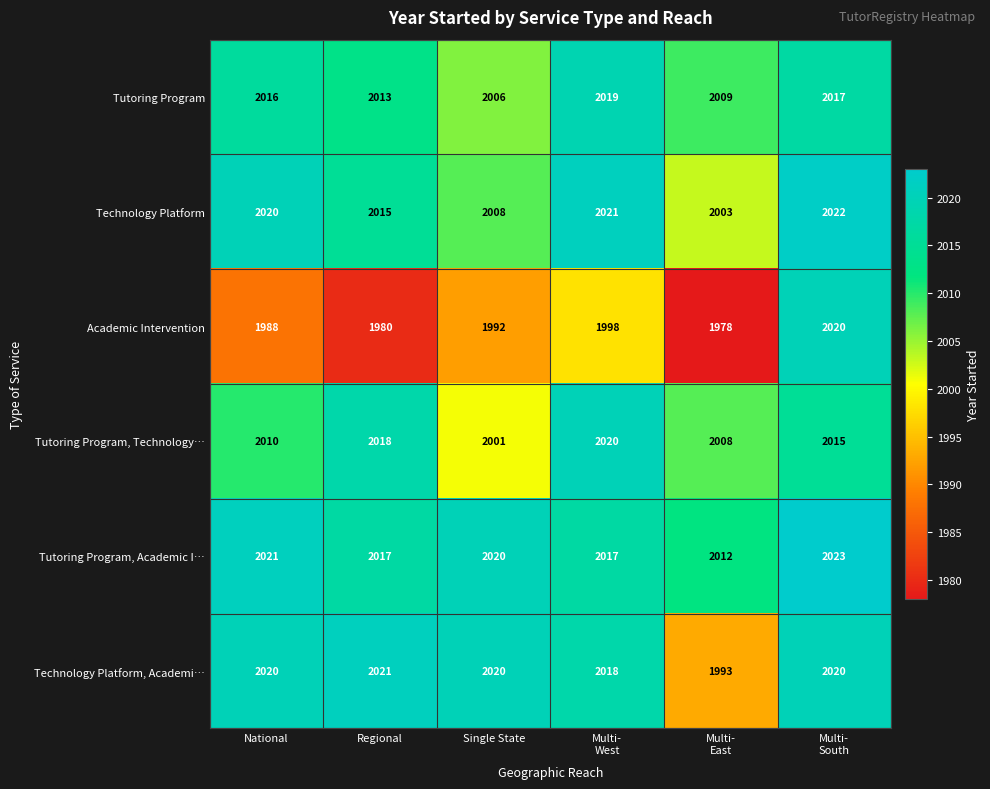

What is the difference between the maximum and minimum values in the Tutoring Program, Academic I… series?

11